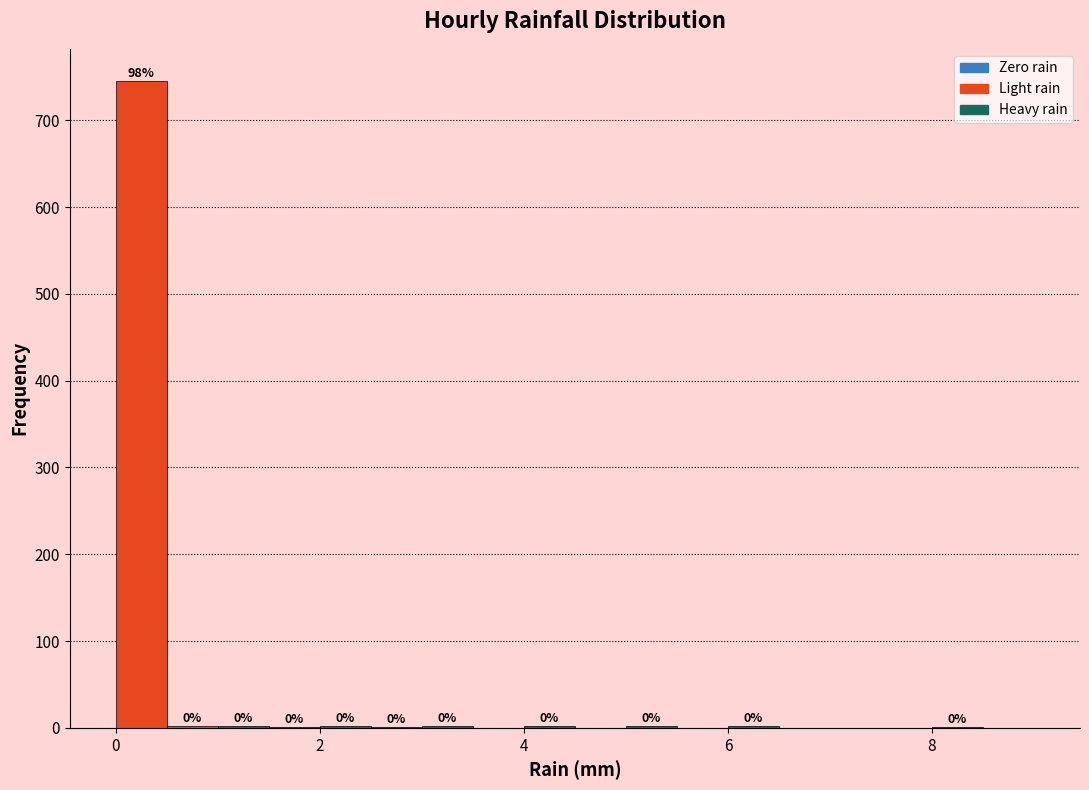

Read against the x-axis, roughly where is the centre of the tallest bar?

0.2